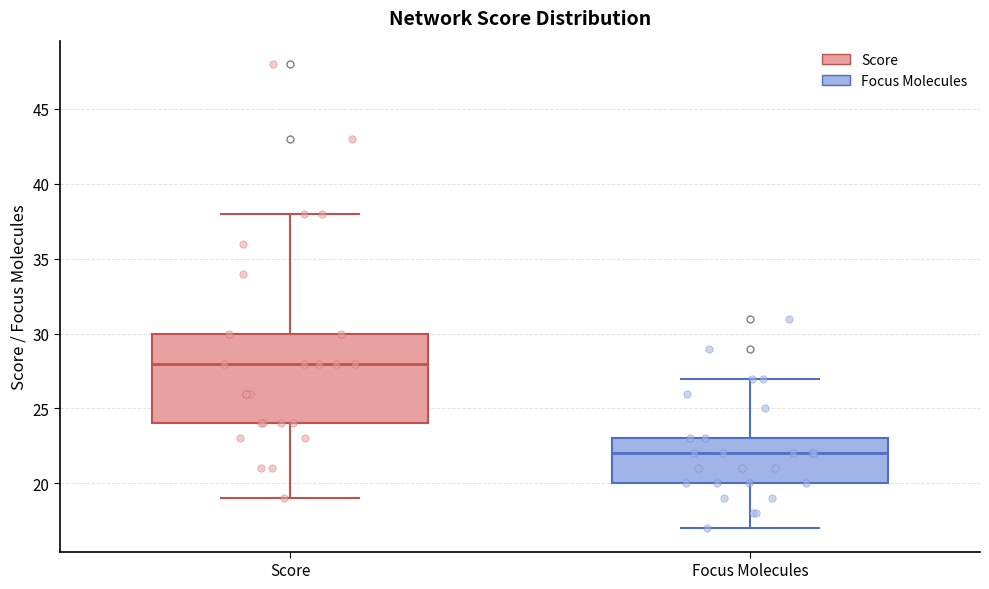

Which box has the highest median line?

Score